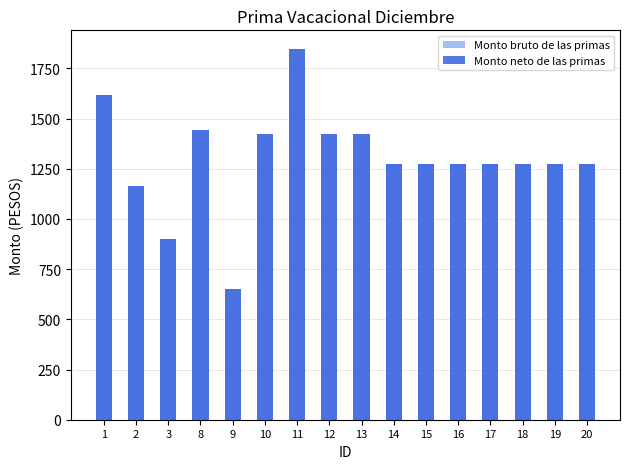

Reading left to right, transcribe all the data shown in this chart.

Monto bruto de las primas: 1616.3	1162.5	901.8	1445.2	650.3	1421.0	1847.3	1421.0	1421.0	1275.9	1275.9	1275.9	1275.9	1275.9	1275.9	1275.9
Monto neto de las primas: 1616.3	1162.5	901.8	1445.2	650.3	1421.0	1847.3	1421.0	1421.0	1275.9	1275.9	1275.9	1275.9	1275.9	1275.9	1275.9